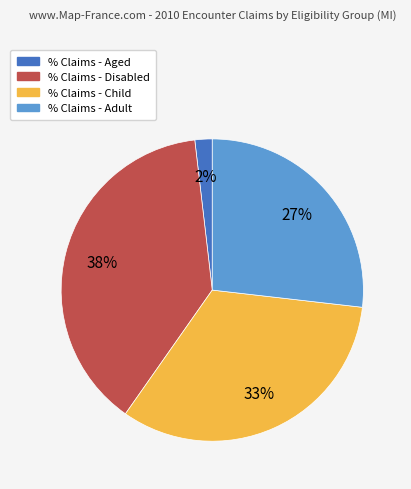

Rank the categories by value from lowest to highest.

% Claims - Aged, % Claims - Adult, % Claims - Child, % Claims - Disabled